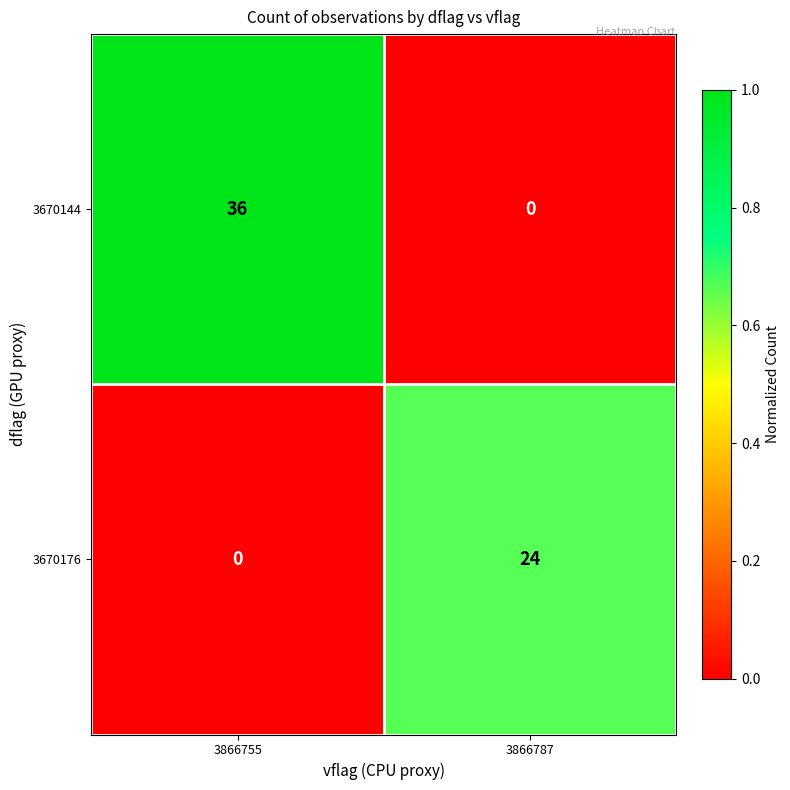

The 3670176 series shows 0 at 3866755. True or false?

True